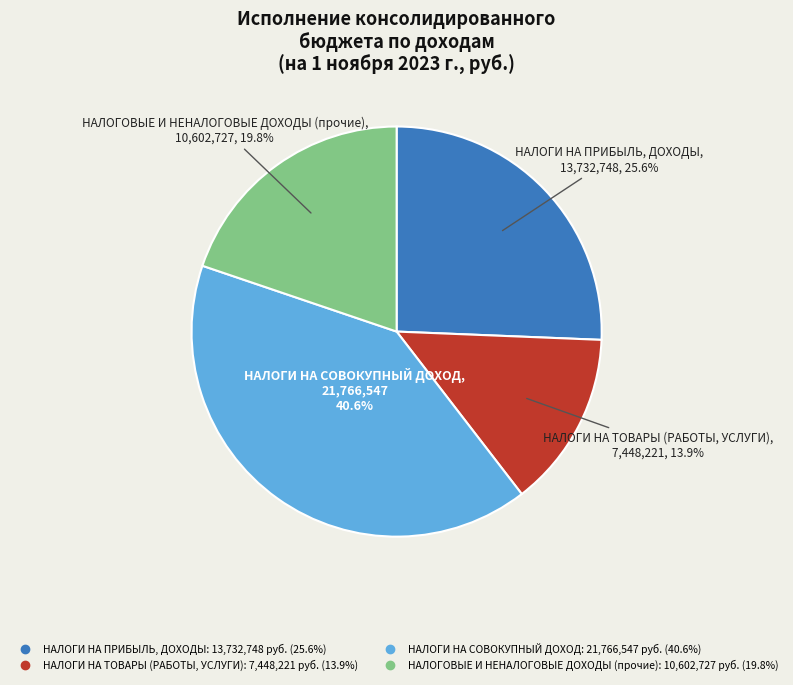

The НАЛОГИ НА СОВОКУПНЫЙ ДОХОД slice represents 41% of the pie. True or false?

True